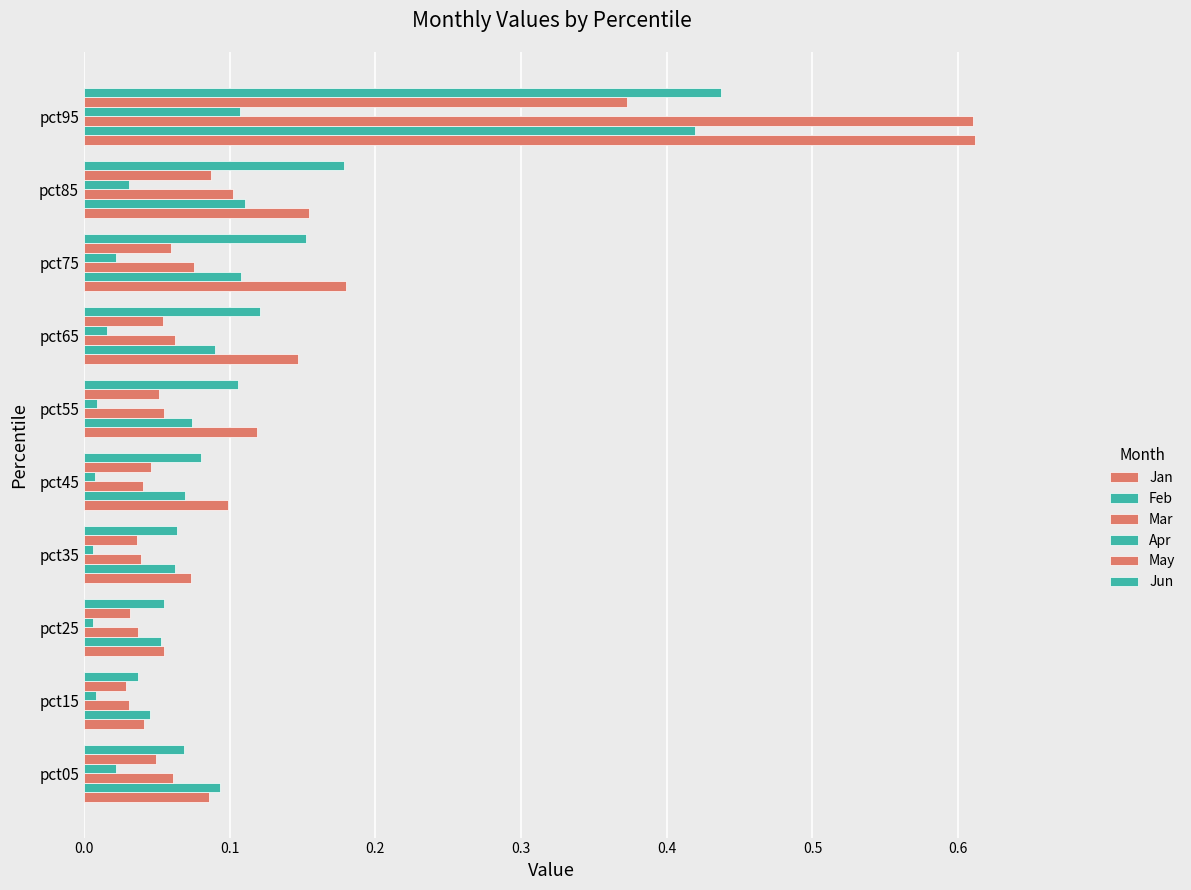

Reading right to left, extract all data points from this chart.

Jan: 0.6	0.2	0.2	0.1	0.1	0.1	0.1	0.1	0.0	0.1
Feb: 0.4	0.1	0.1	0.1	0.1	0.1	0.1	0.1	0.0	0.1
Mar: 0.6	0.1	0.1	0.1	0.1	0.0	0.0	0.0	0.0	0.1
Apr: 0.1	0.0	0.0	0.0	0.0	0.0	0.0	0.0	0.0	0.0
May: 0.4	0.1	0.1	0.1	0.1	0.0	0.0	0.0	0.0	0.0
Jun: 0.4	0.2	0.2	0.1	0.1	0.1	0.1	0.1	0.0	0.1